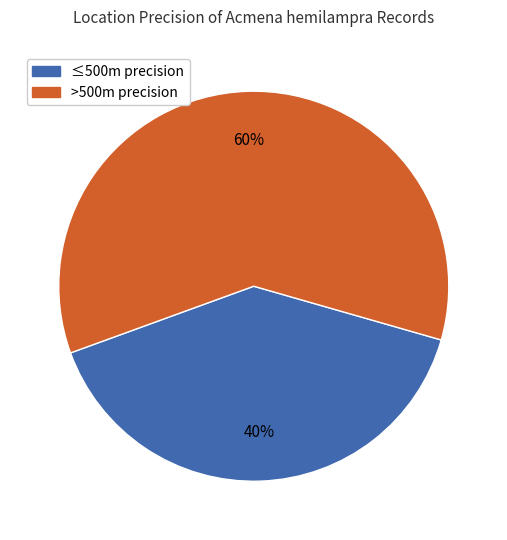

Does any single category account for the majority?

Yes